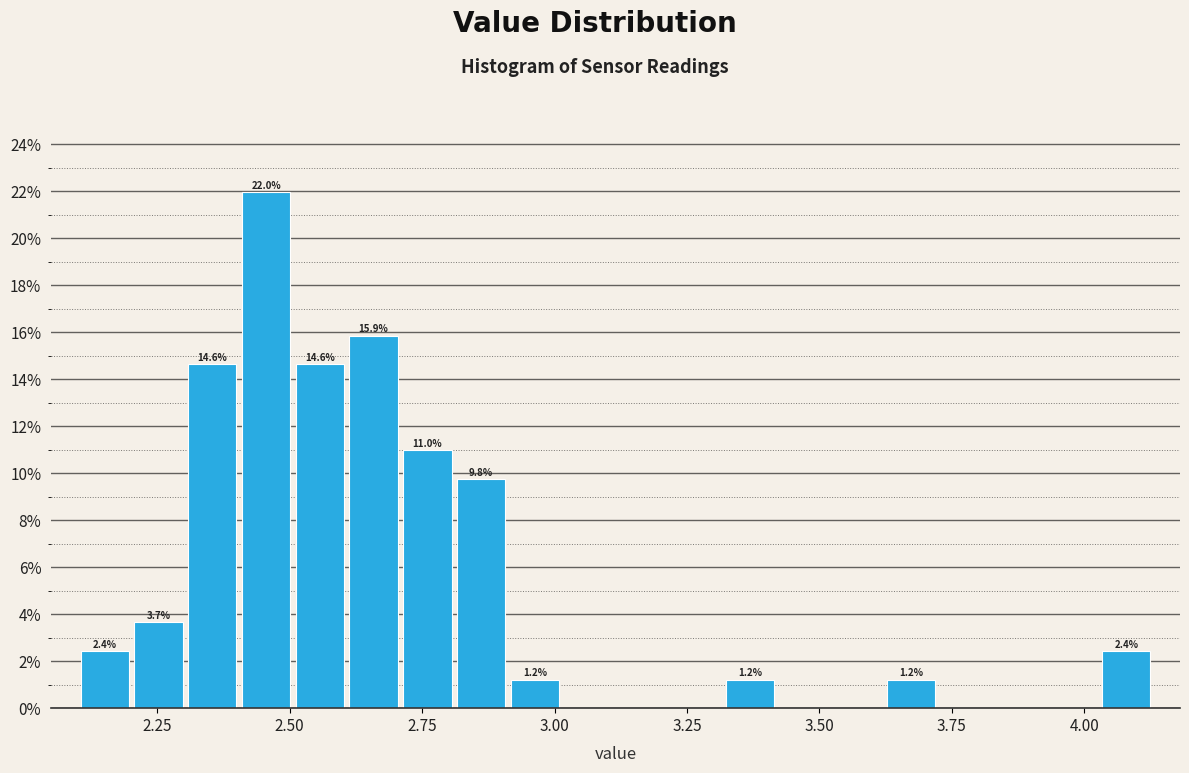

Read against the x-axis, roughly where is the centre of the tallest bar?

2.45